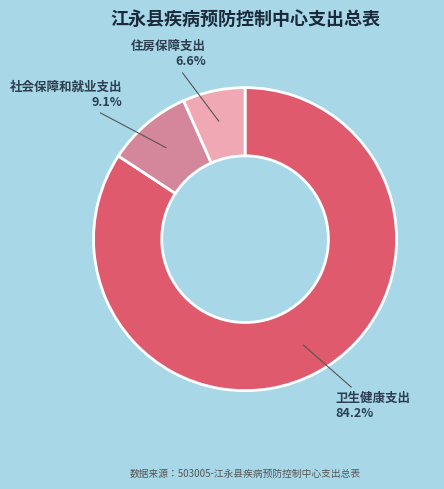

How many slices are in this pie chart?

3